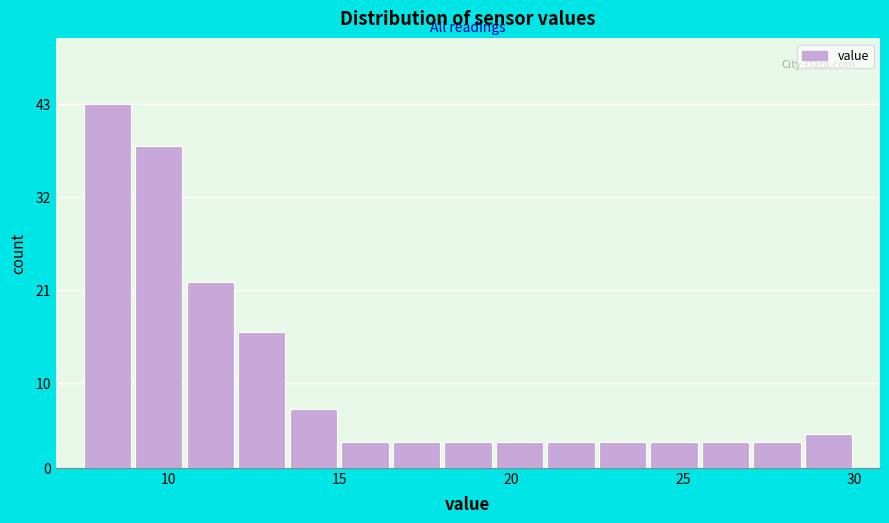

Around what value on the x-axis is the tallest bar? Give the approximate position of its centre, as read against the axis.

8.0